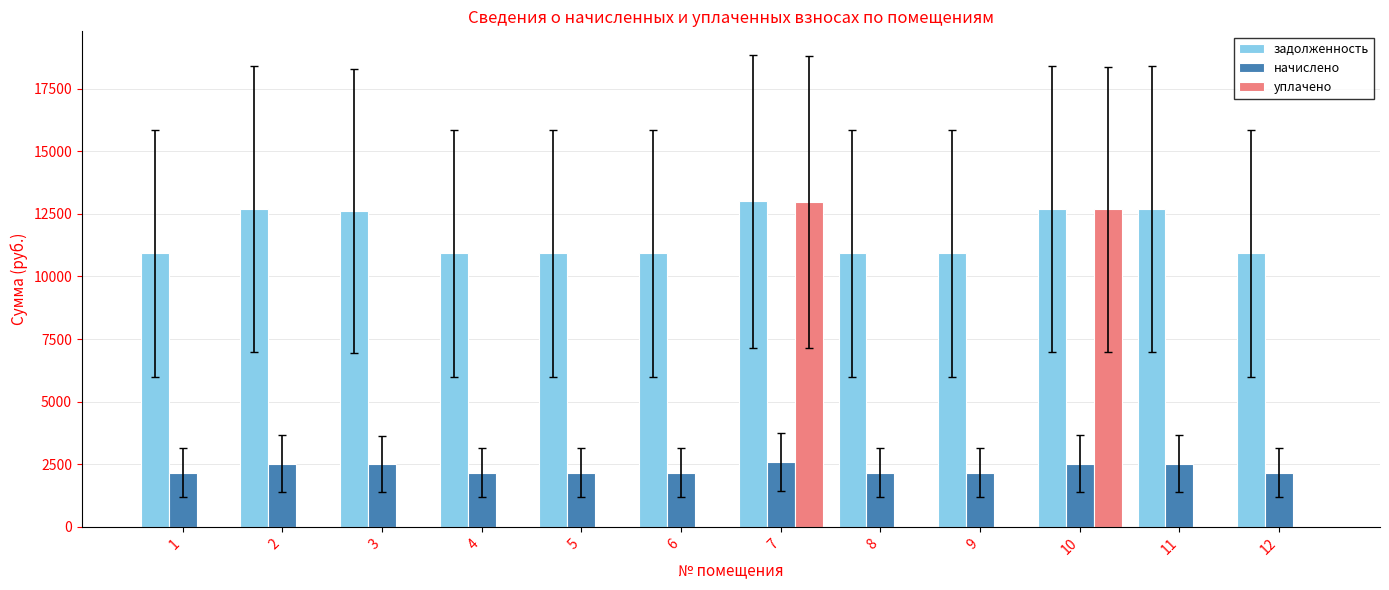

Which series has the widest spread of values?

уплачено